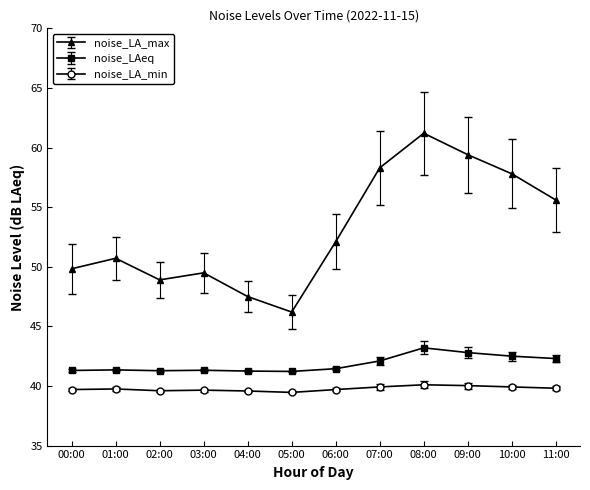

What is the maximum value shown in the chart?

61.2